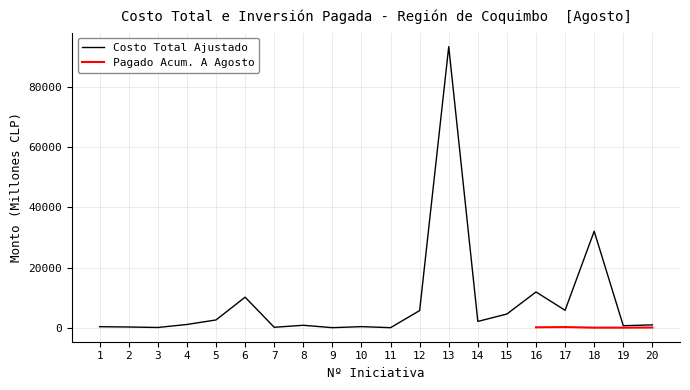

The value at 5 is 2570.8. True or false?

True